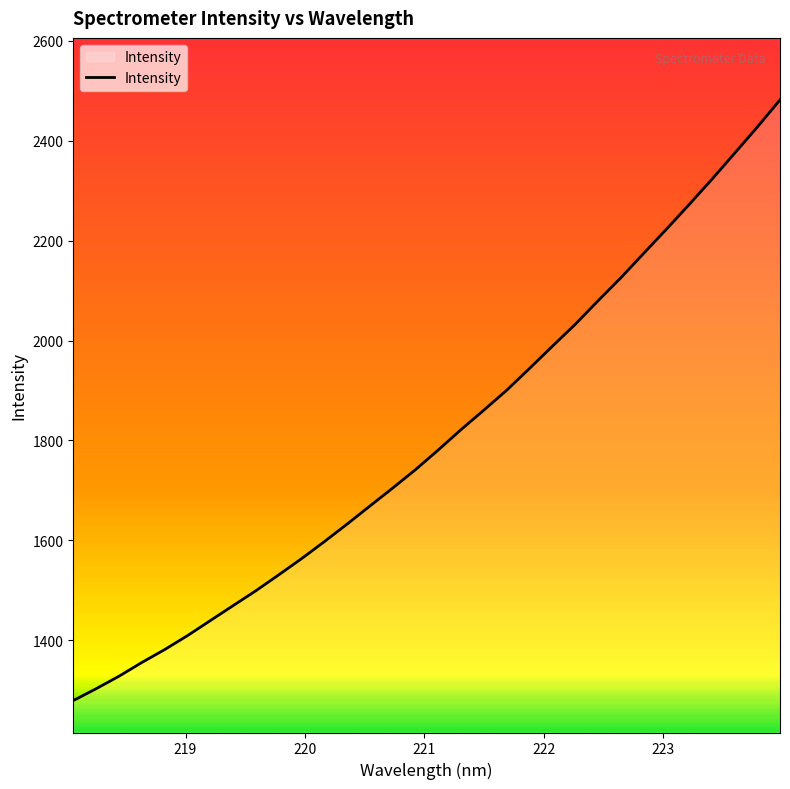

What is the minimum value shown in the chart?

1279.0